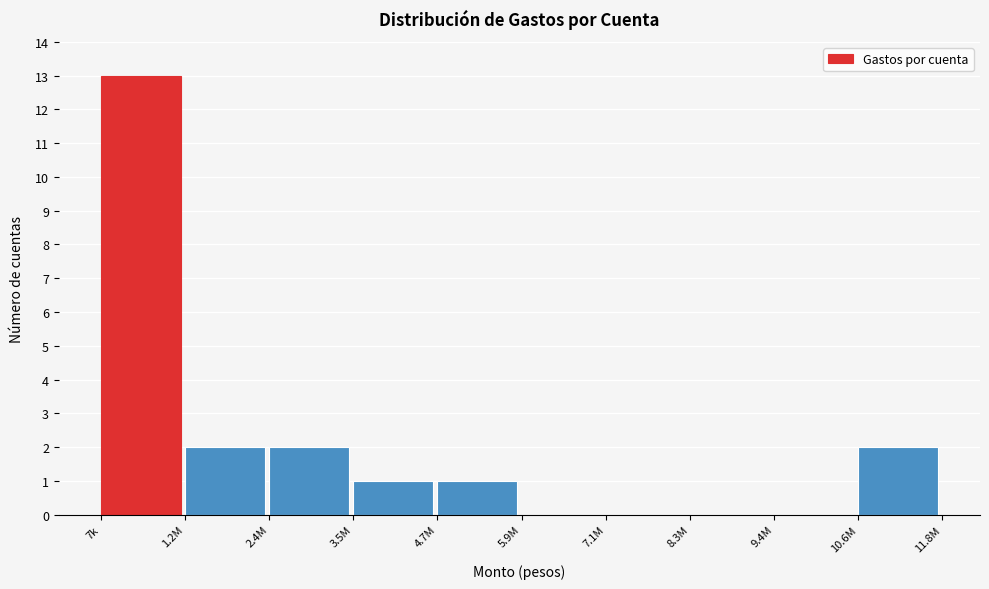

Reading left to right, what are all the values shown in this chart?

7k=13	1.2M=2	2.4M=2	3.5M=1	4.7M=1	5.9M=0	7.1M=0	8.3M=0	9.4M=0	10.6M=2